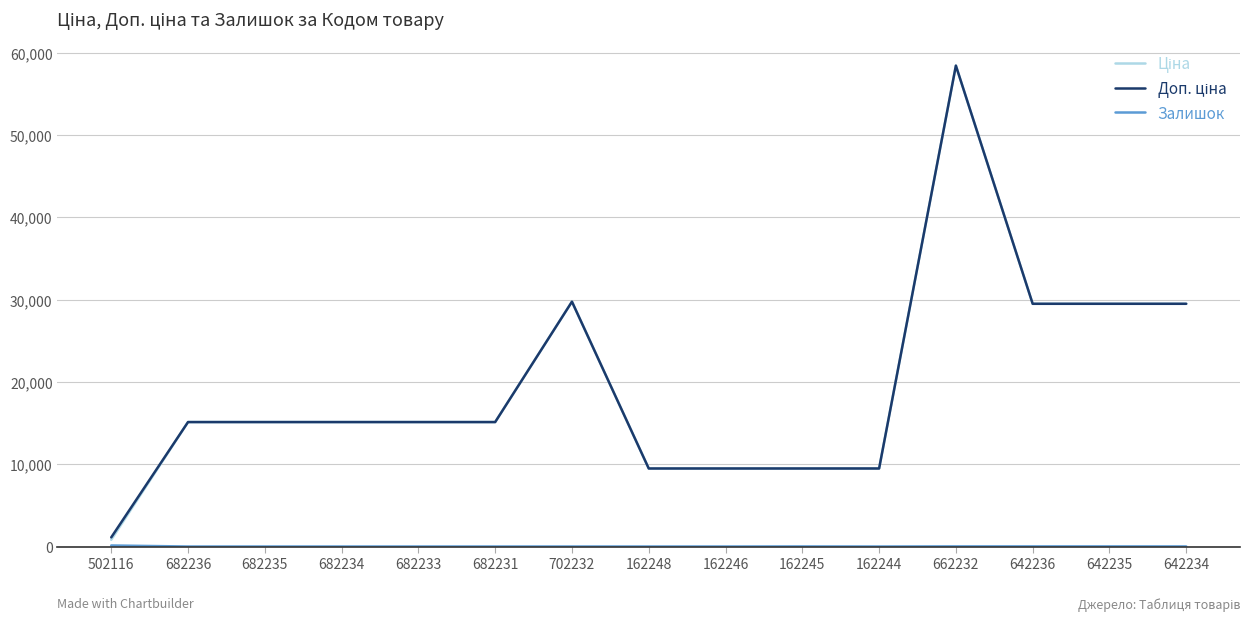

What is the maximum value shown in the chart?

58426.5